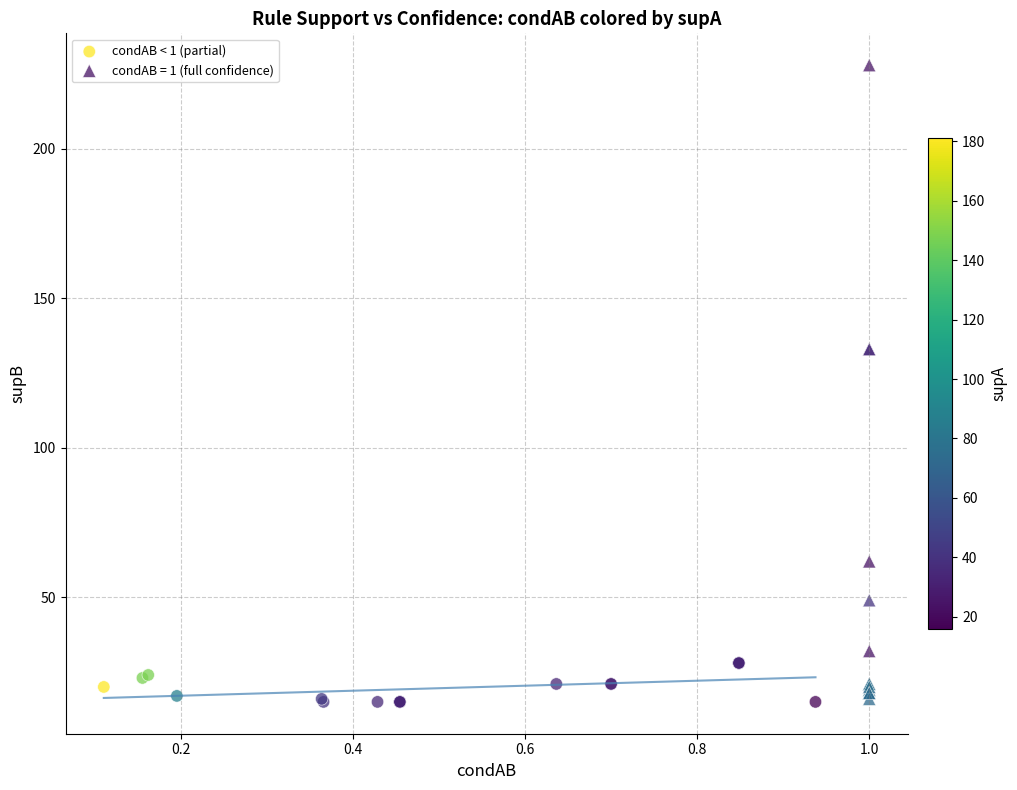

Which series has the largest Y range (max minus min)?

condAB = 1 (full confidence)